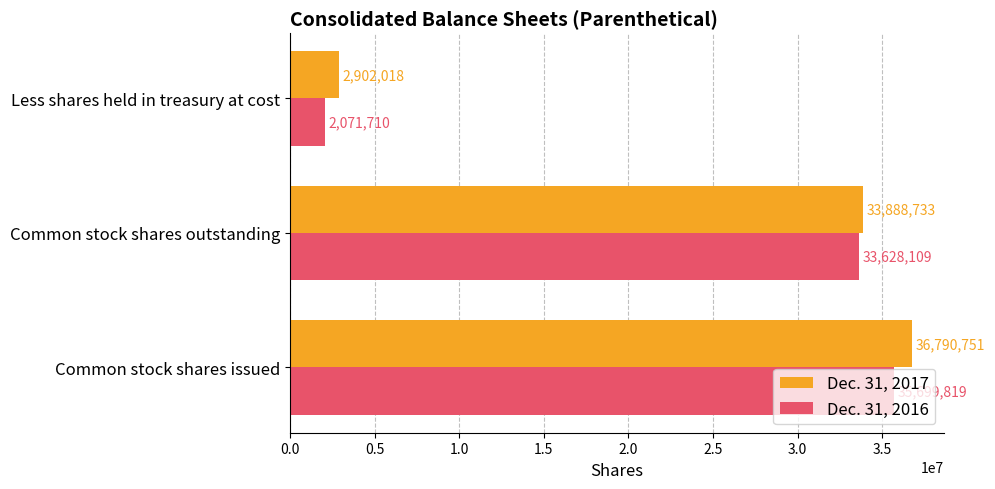

Which series has the largest total across all categories?

Dec. 31, 2017